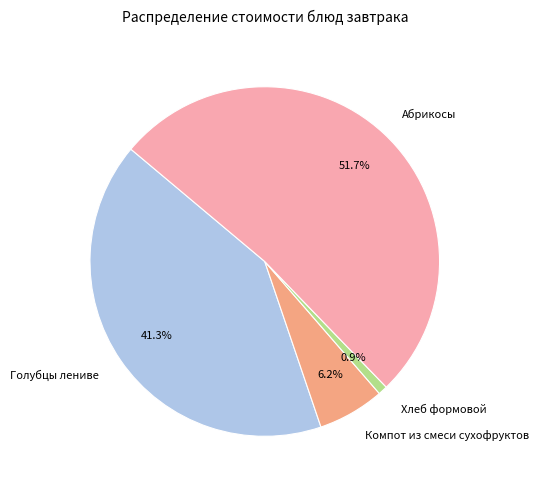

Which category has the biggest portion of the pie?

Абрикосы